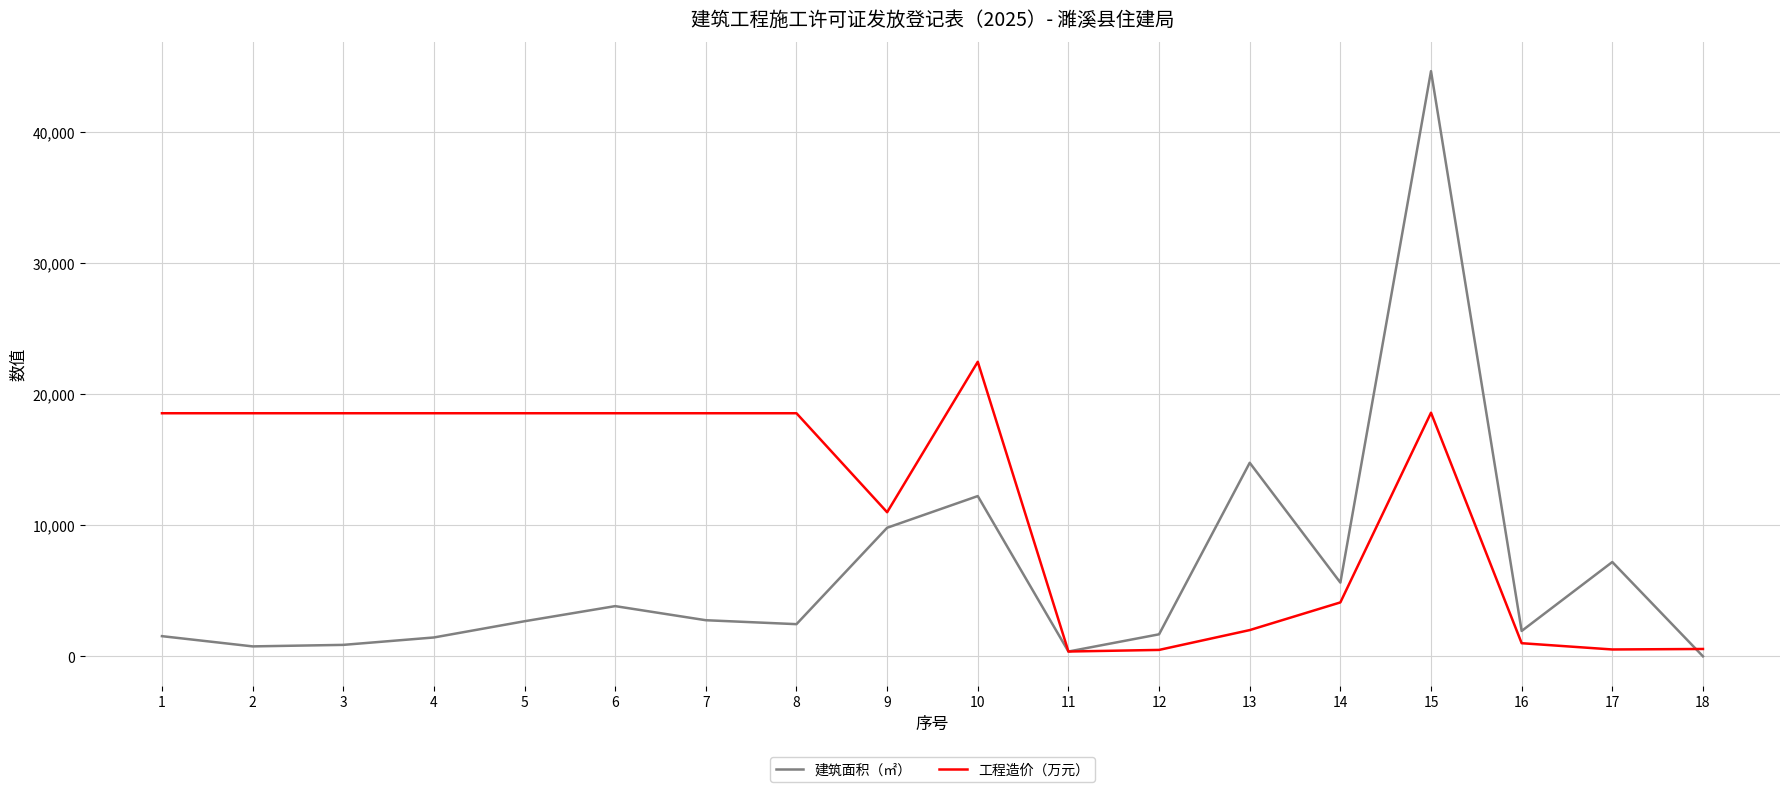

At which category is the sum across all series the highest?

15